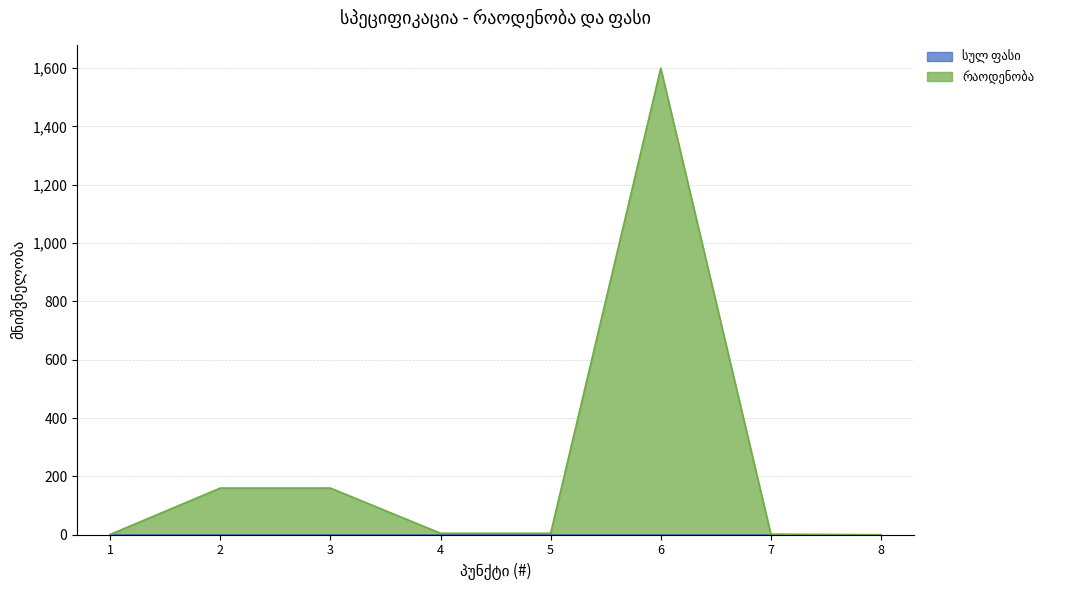

Read the value at 6, to the nearest 10.

1600